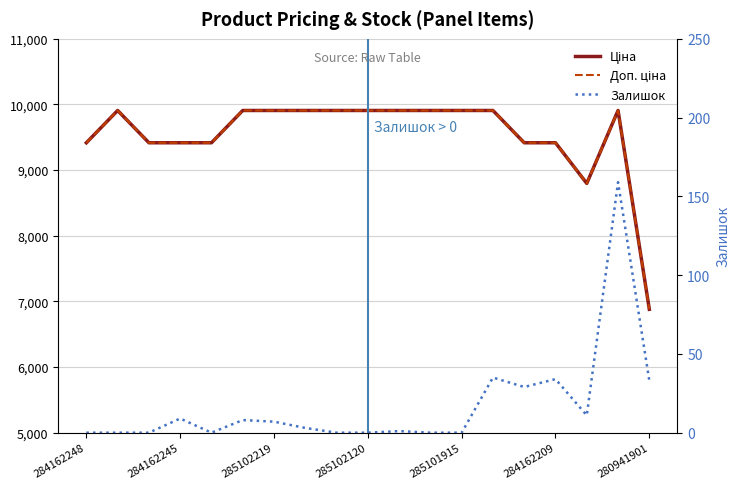

What is the maximum value for Залишок?

159.0